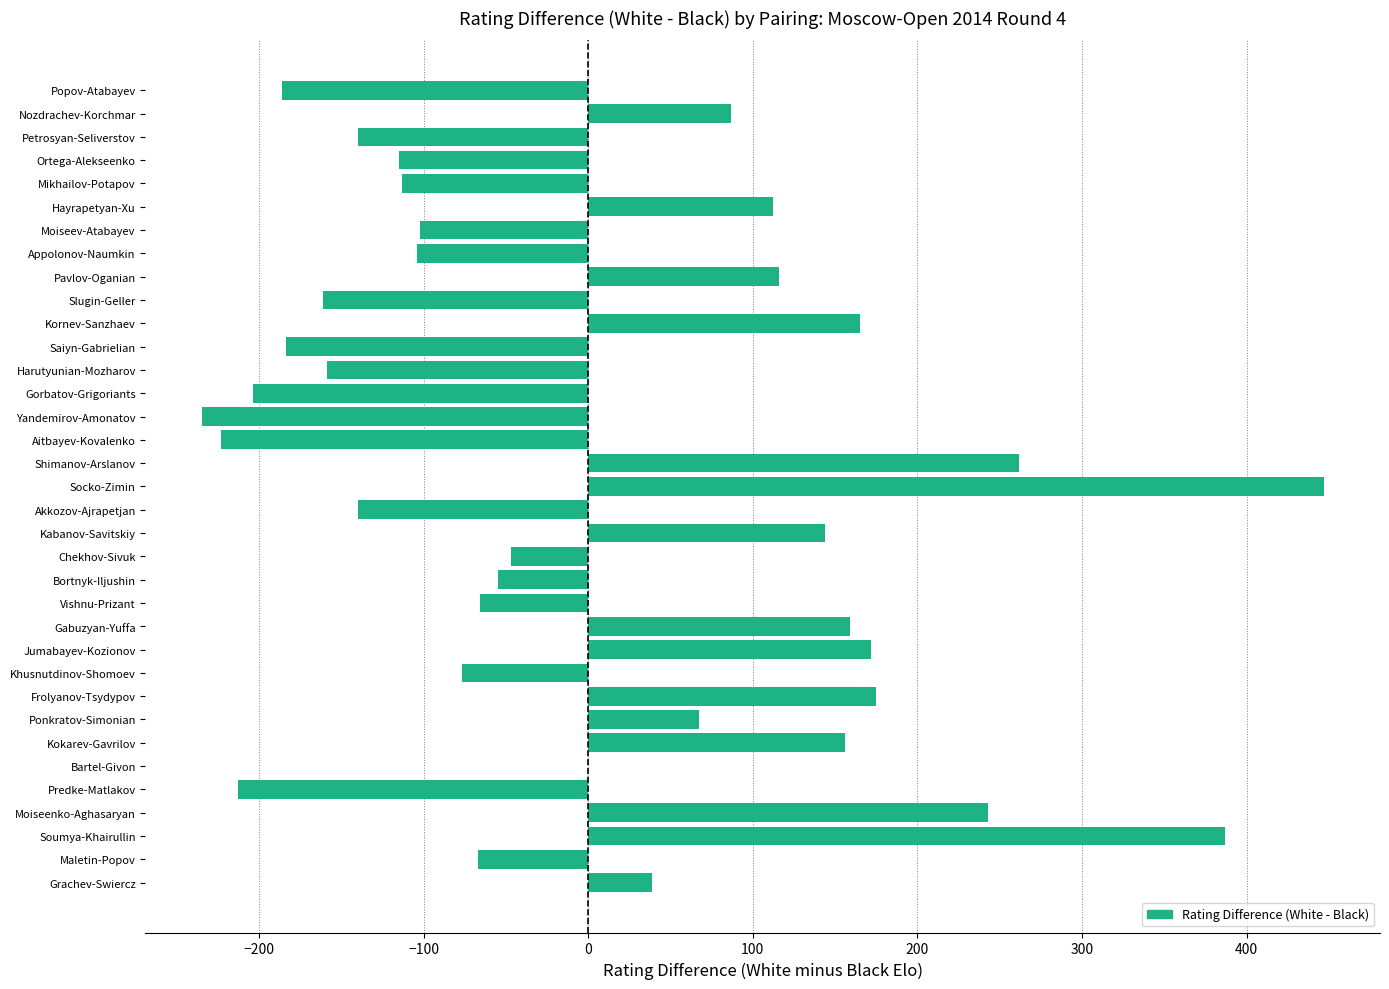

What is the approximate value at Grachev-Swiercz?

39